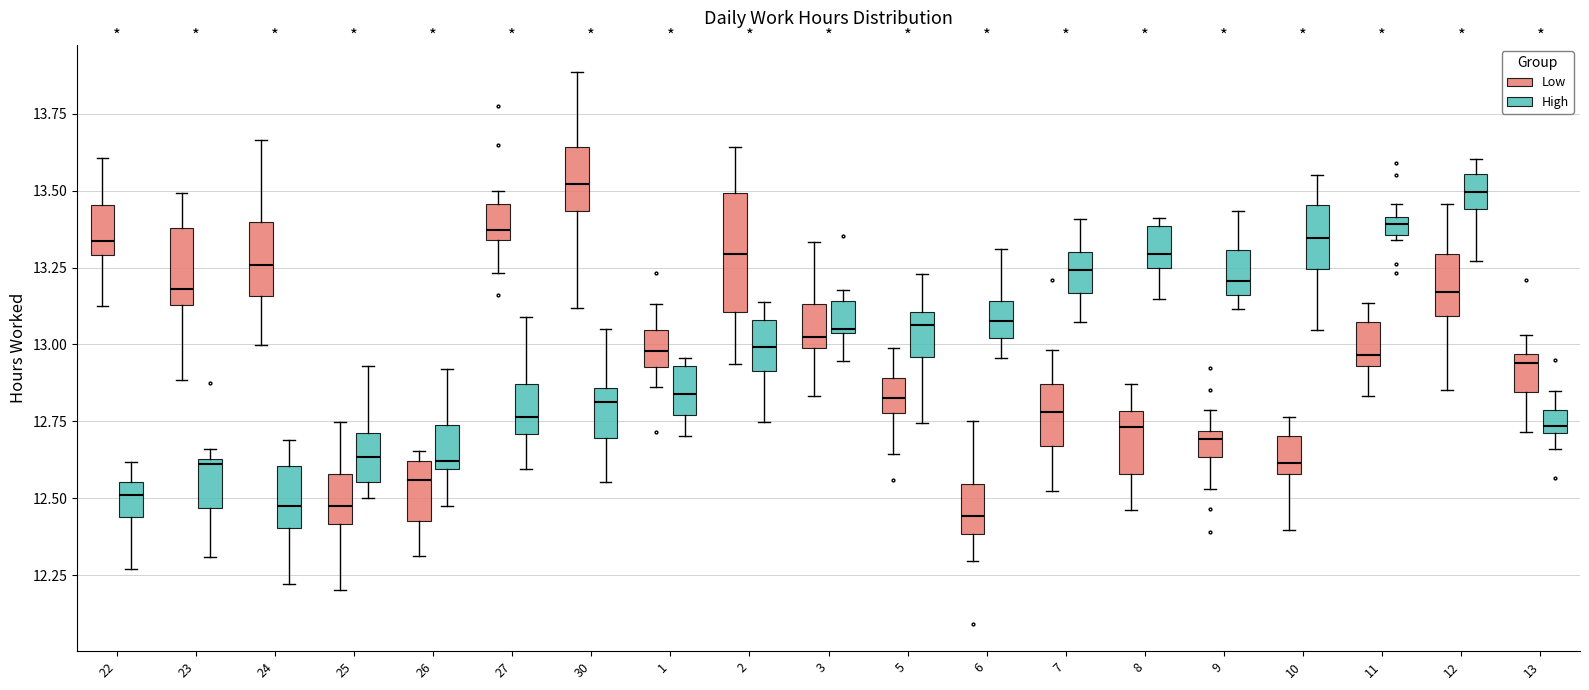

Where does the median line of the box for 12 (High) sit on the y-axis? The values are not printed on the chart, so give them approximately, as read against the axis.

13.50